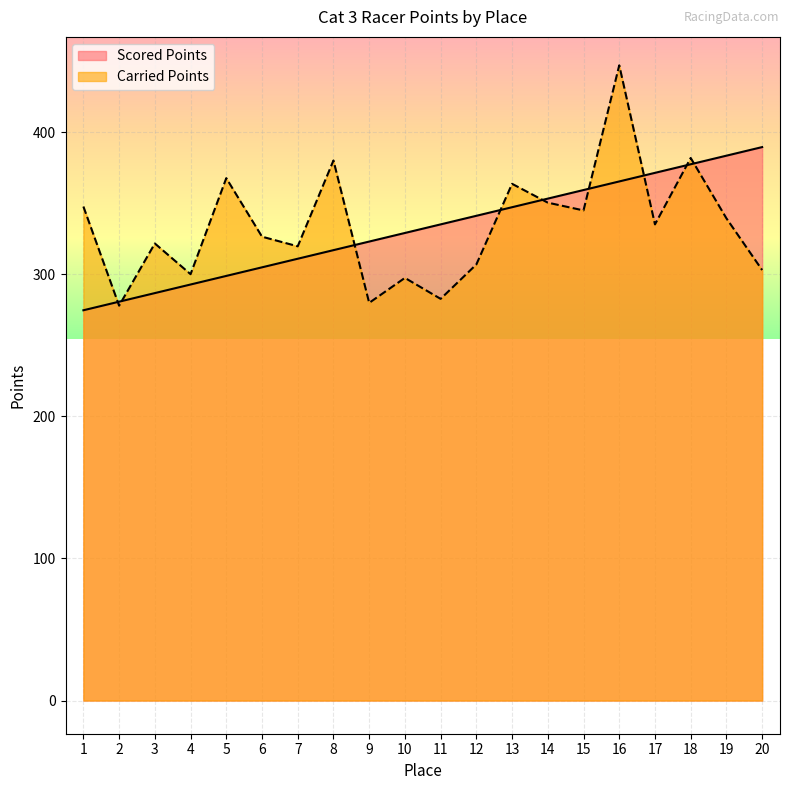

What are all the series names shown in the legend?

Scored Points, Carried Points